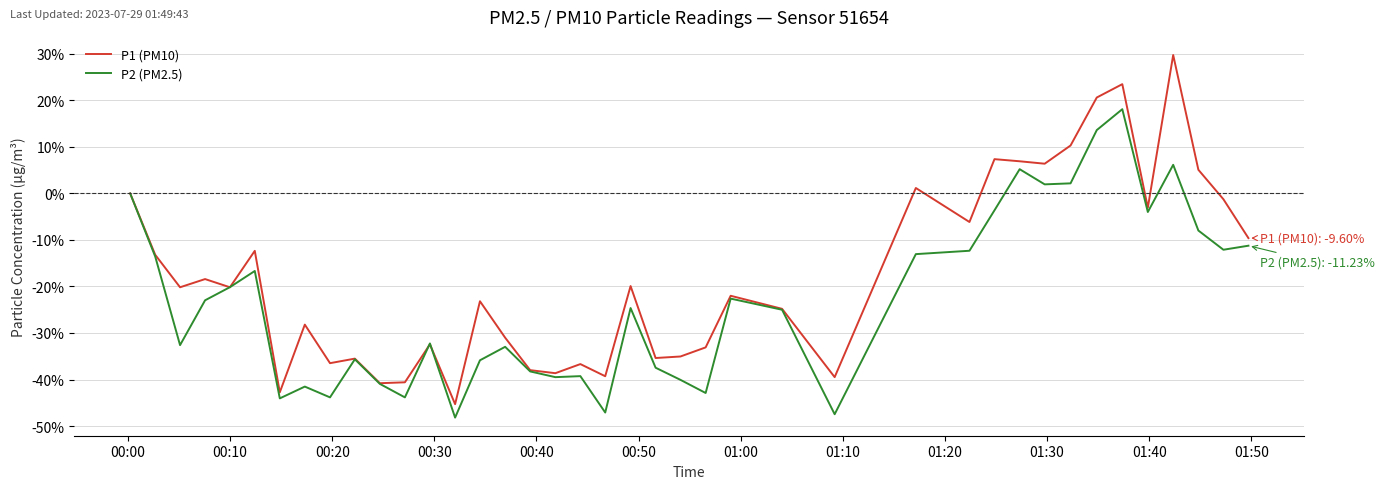

Rank the series by their maximum value, from lowest to highest.

P2 (PM2.5), P1 (PM10)